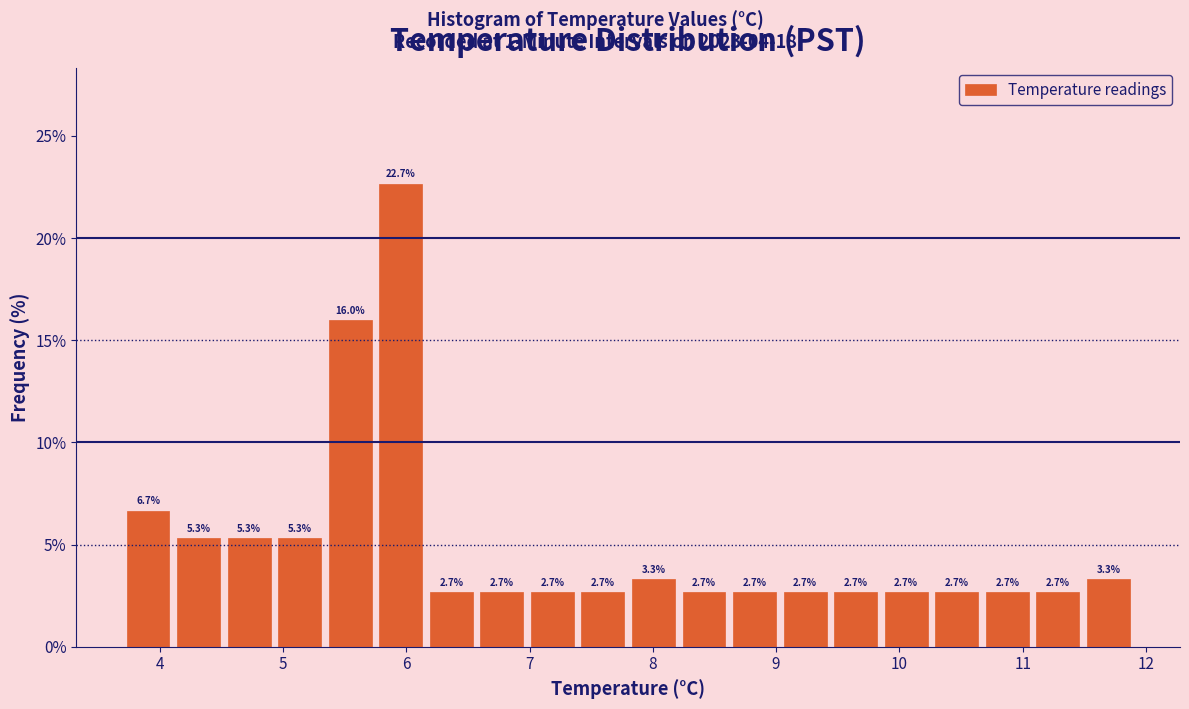

Which range on the x-axis has the tallest bar?

5.75 to 6.16